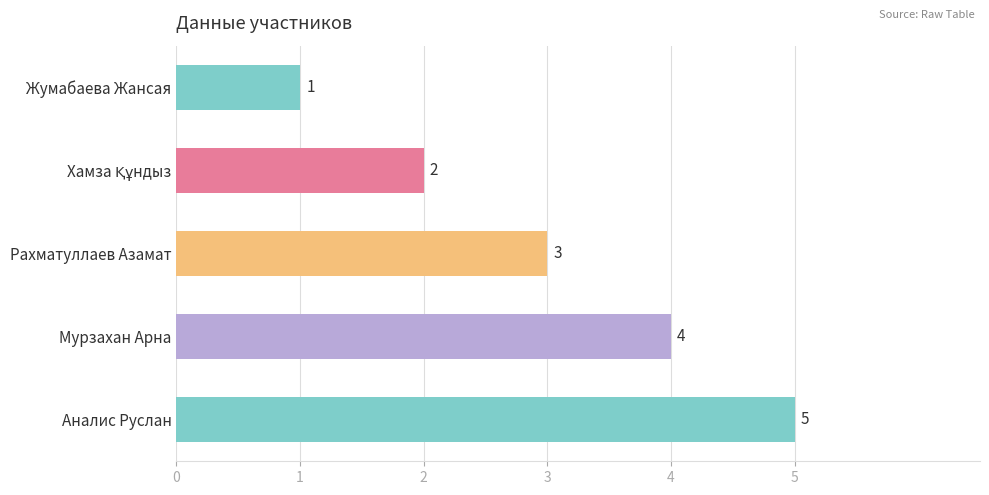

What is the difference between the maximum and second lowest values?

3